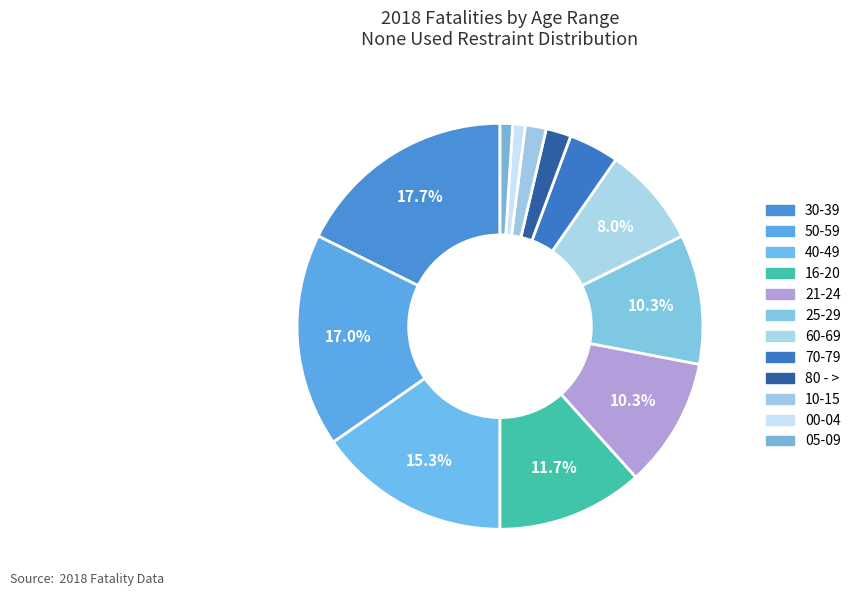

Which slice is the smallest?

00-04